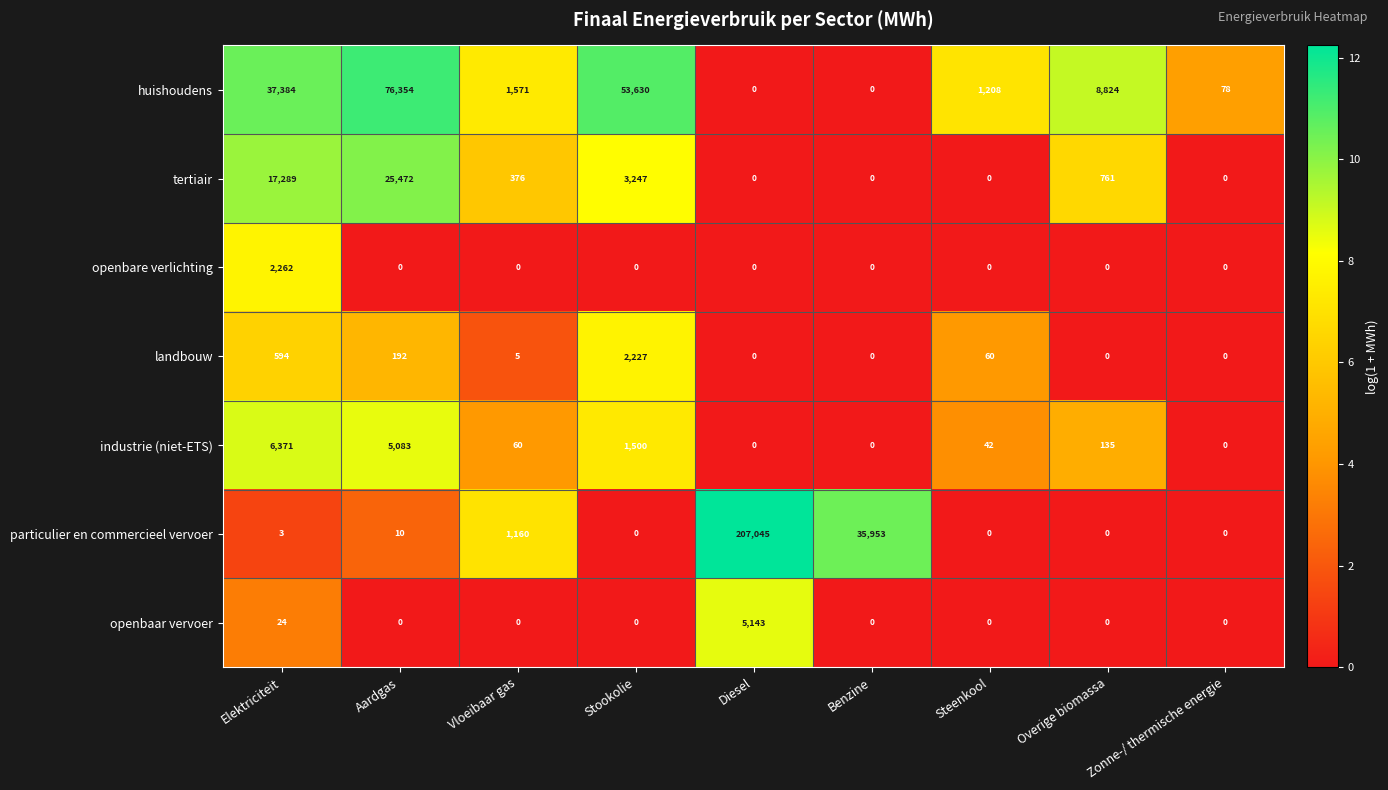

Rank the series by their maximum value, from lowest to highest.

landbouw, openbare verlichting, openbaar vervoer, industrie (niet-ETS), tertiair, huishoudens, particulier en commercieel vervoer